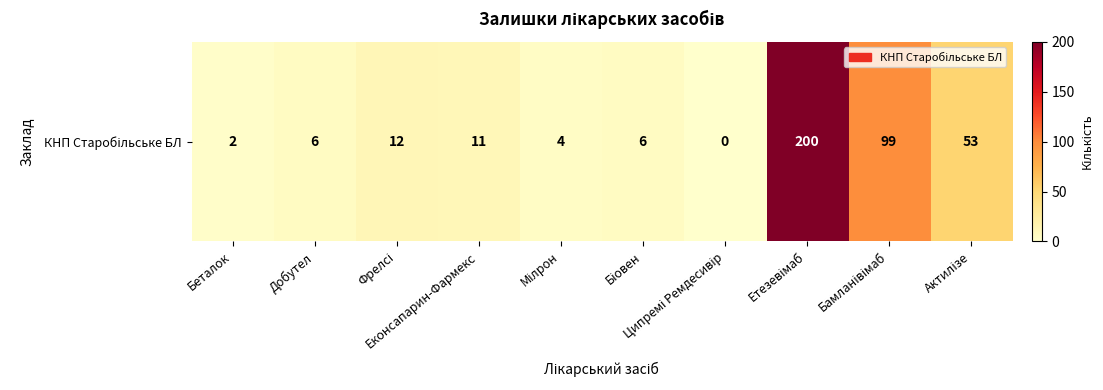

What is the difference between the second highest and second lowest values?

97